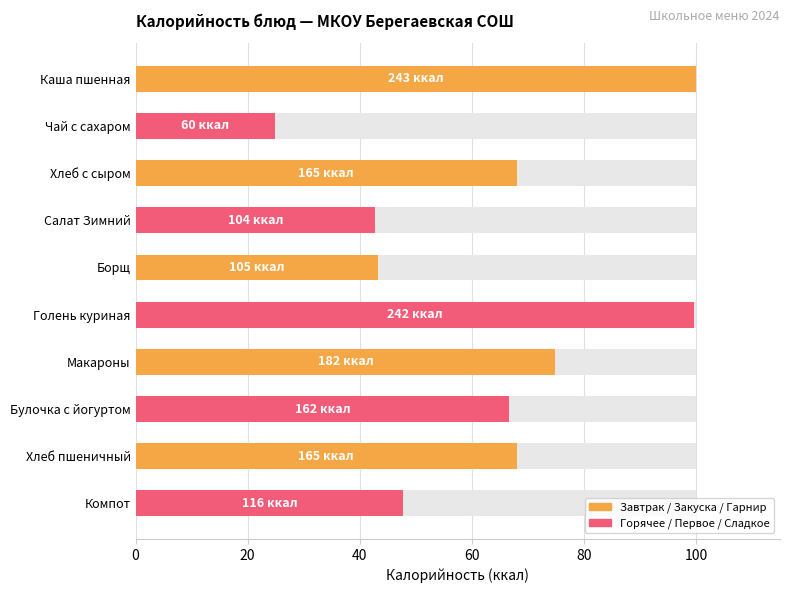

The chart shows a value of 99.6 at Голень куриная. True or false?

True